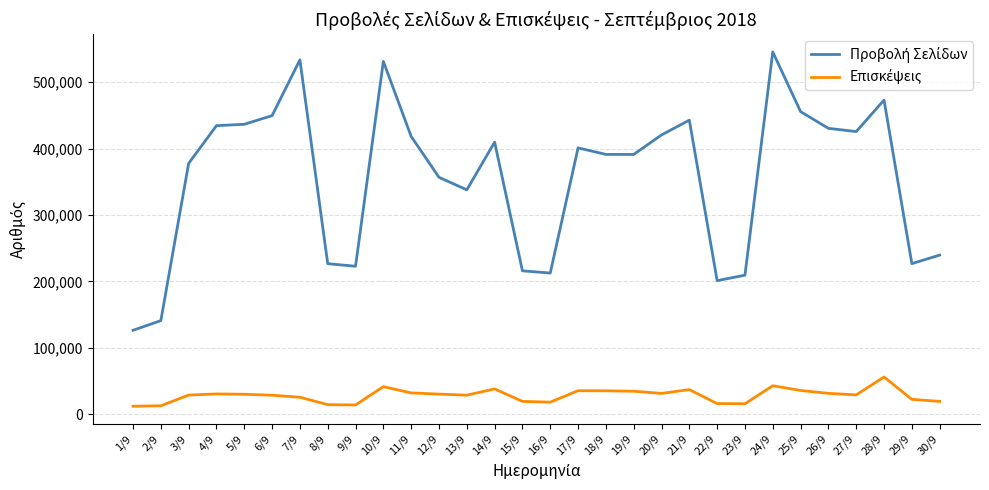

What is the greatest value displayed?

545650